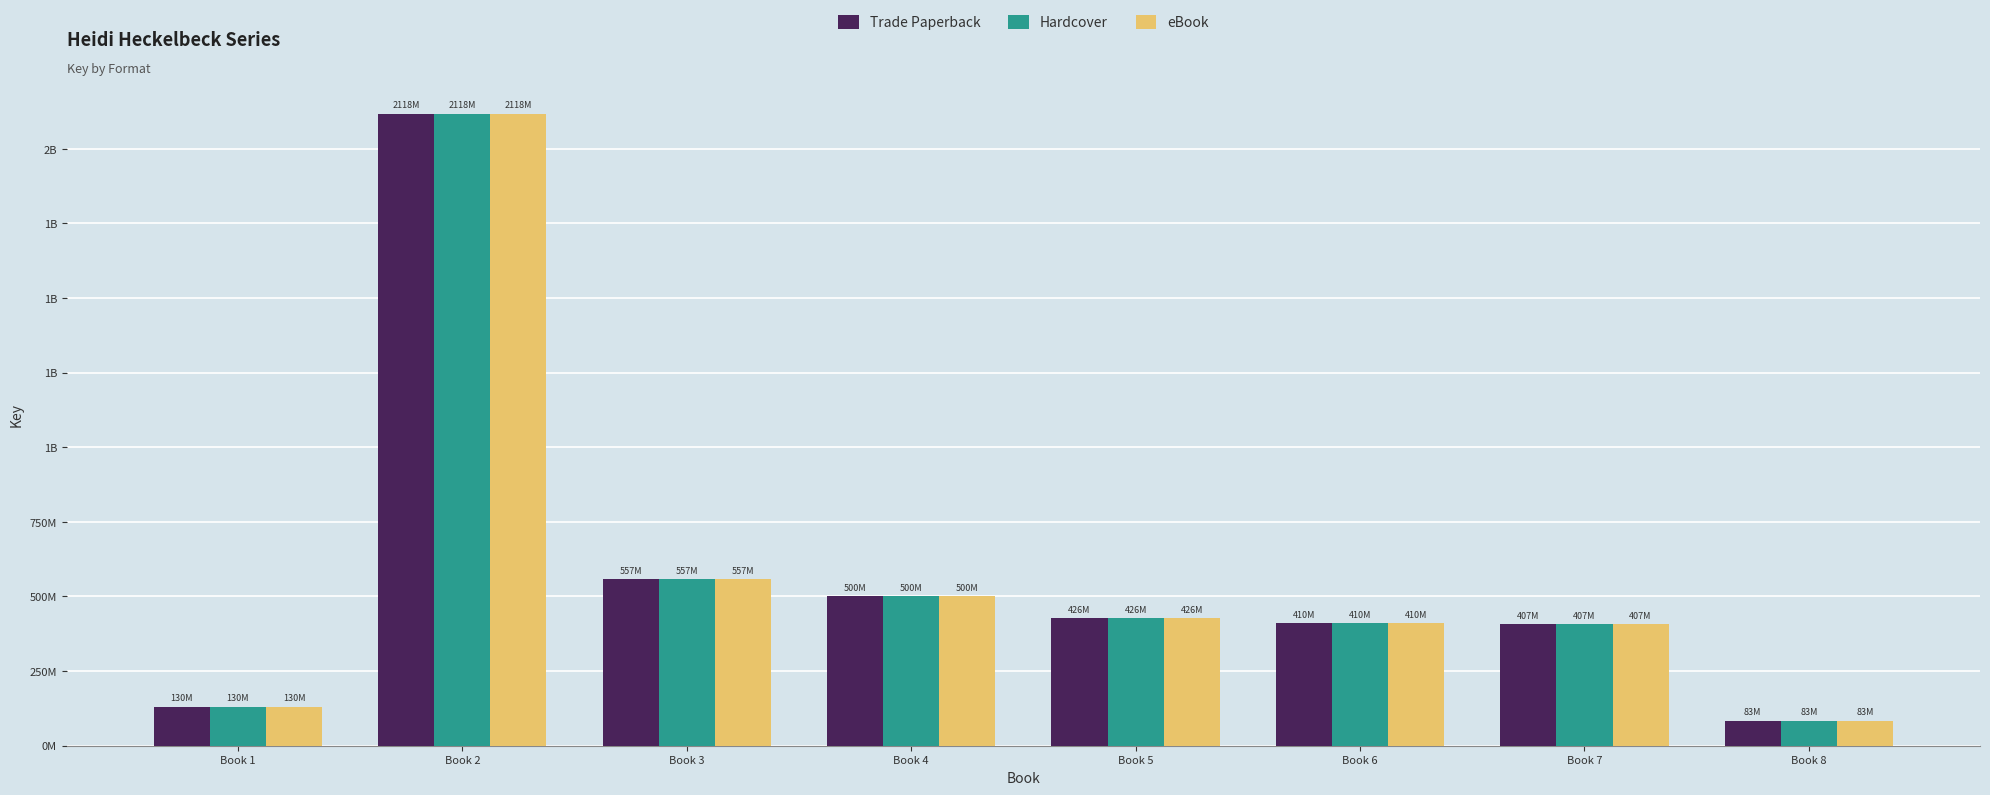

At how many categories does at least one series exceed 1265458391?

1